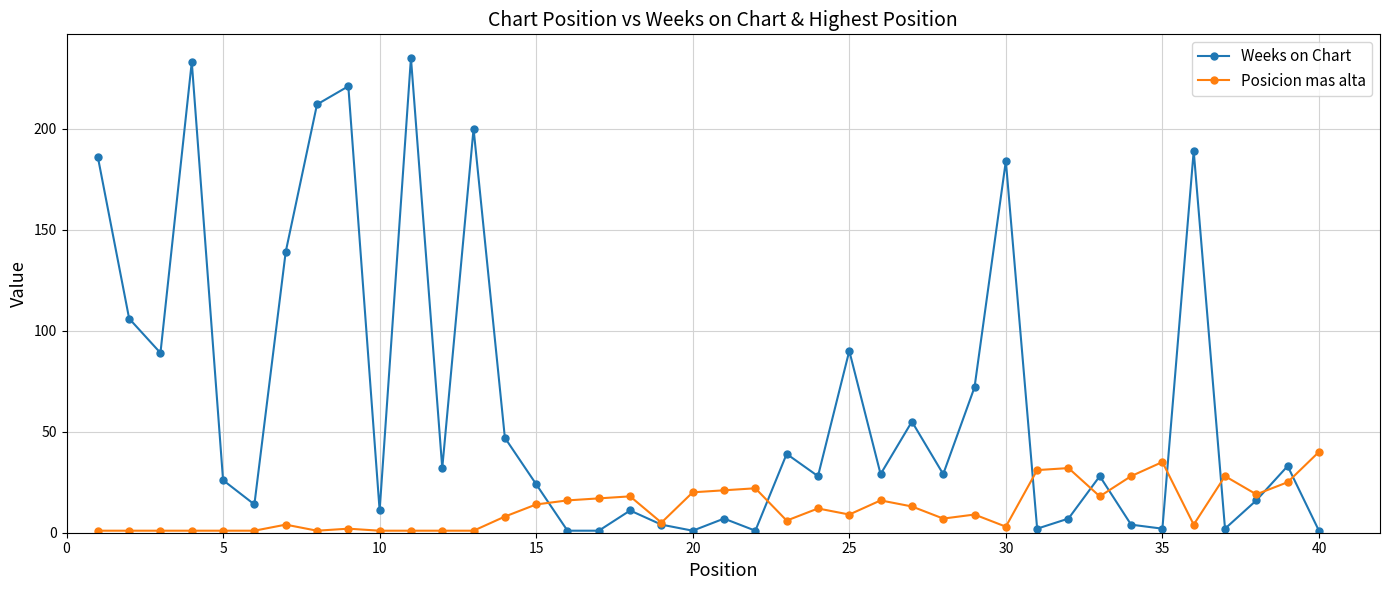

Which series has the largest range (max minus min)?

Weeks on Chart